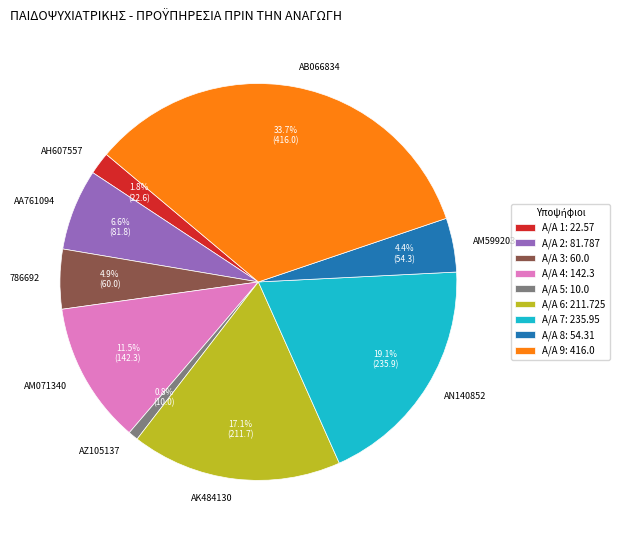

To the nearest percent, what is the difference between the largest and smallest slice percentages?

33%